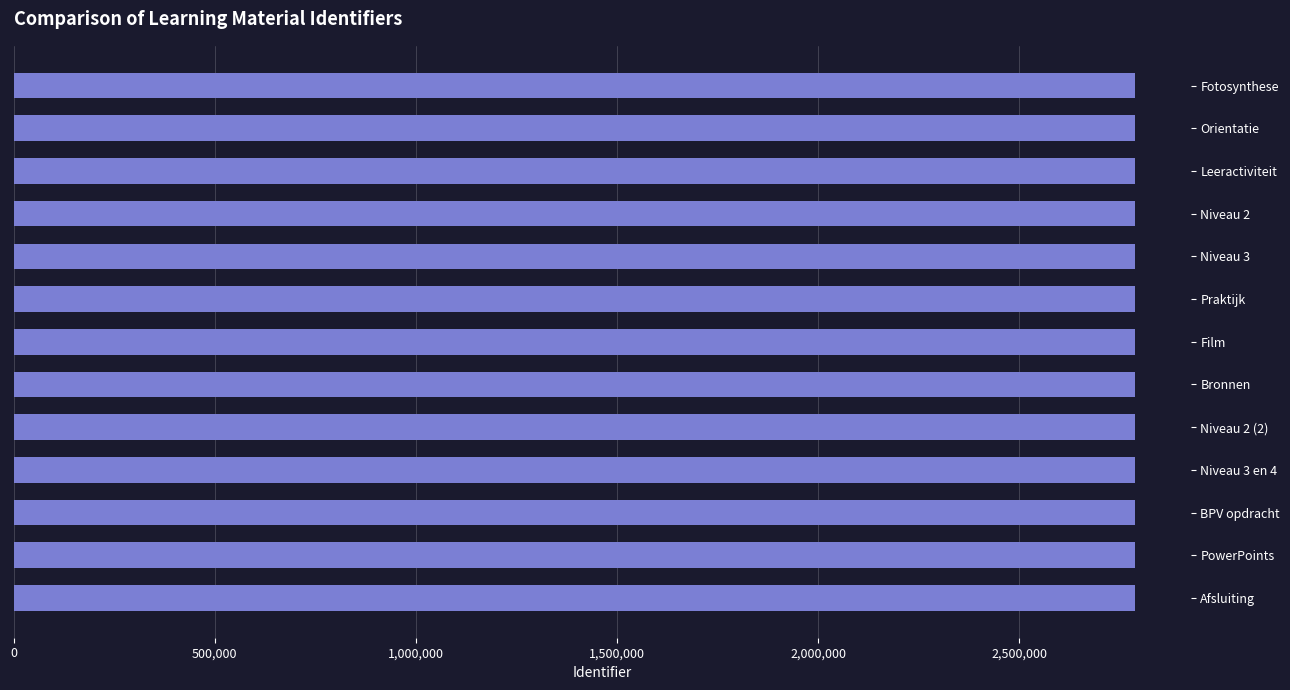

What is the label of the 12th bar from the bottom?

Orientatie